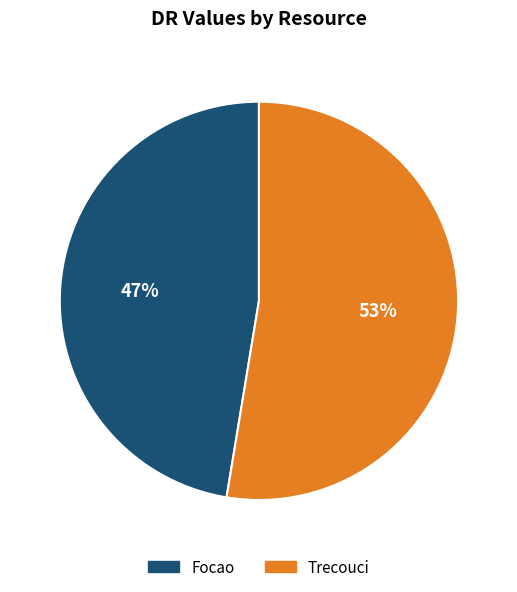

How many segments does this pie chart have?

2